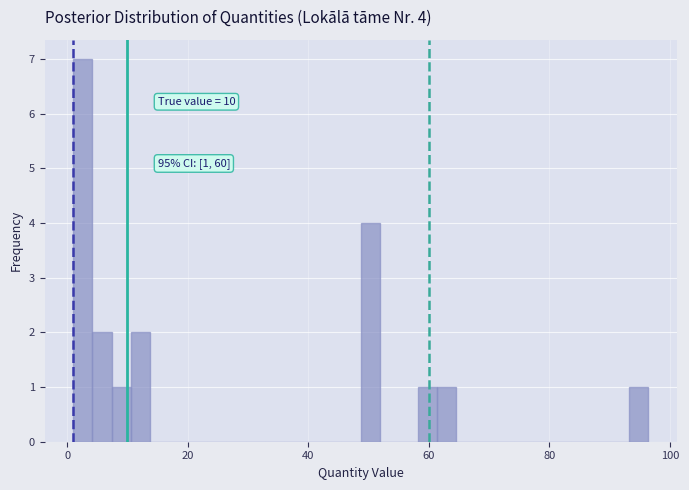

Around what value on the x-axis is the tallest bar? Give the approximate position of its centre, as read against the axis.

2